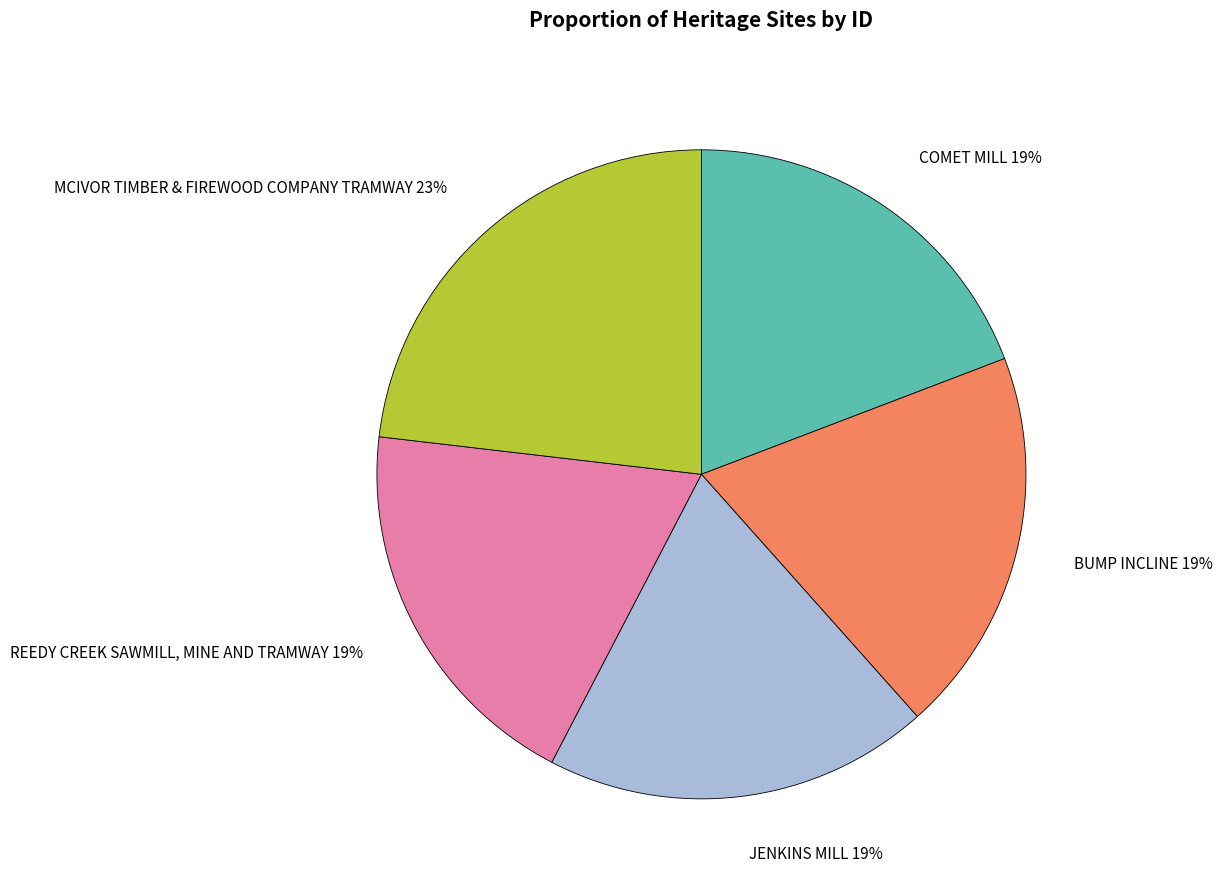

To the nearest percent, what percentage of the pie is REEDY CREEK SAWMILL, MINE AND TRAMWAY?

19%